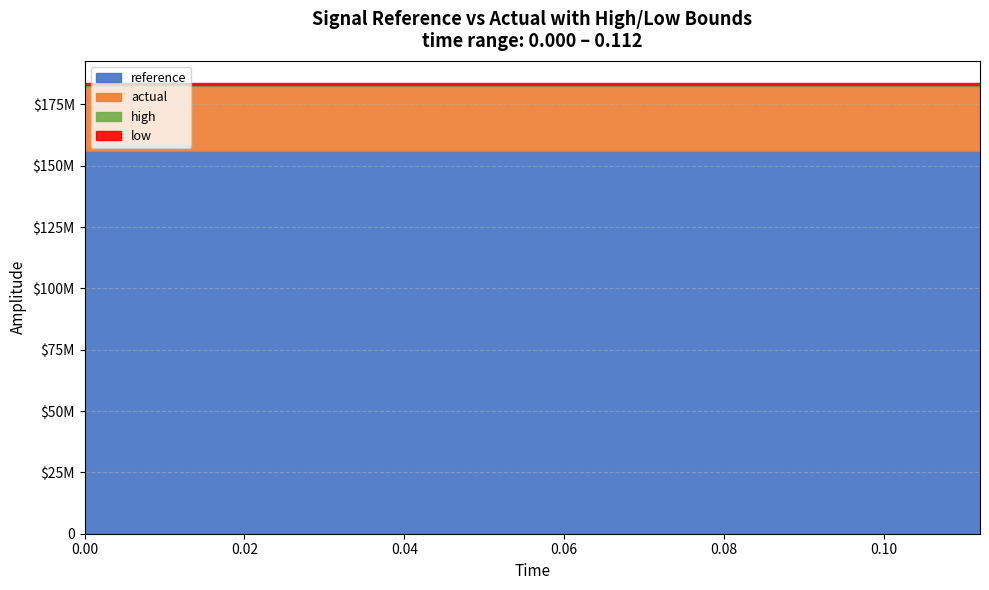

Count the number of categories in the chart.

15